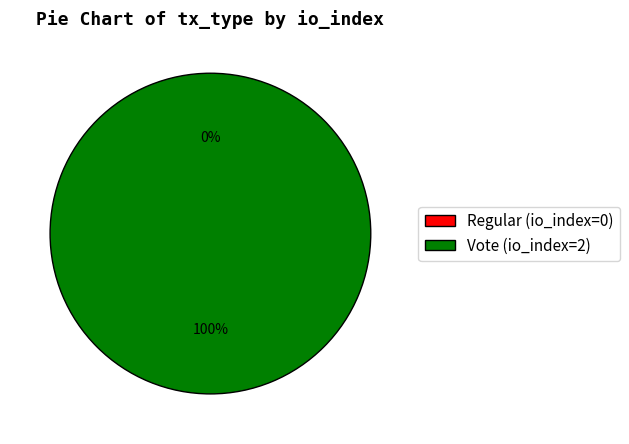

What is the total percentage of Regular (io_index=0) and Vote (io_index=2)?

100.0%